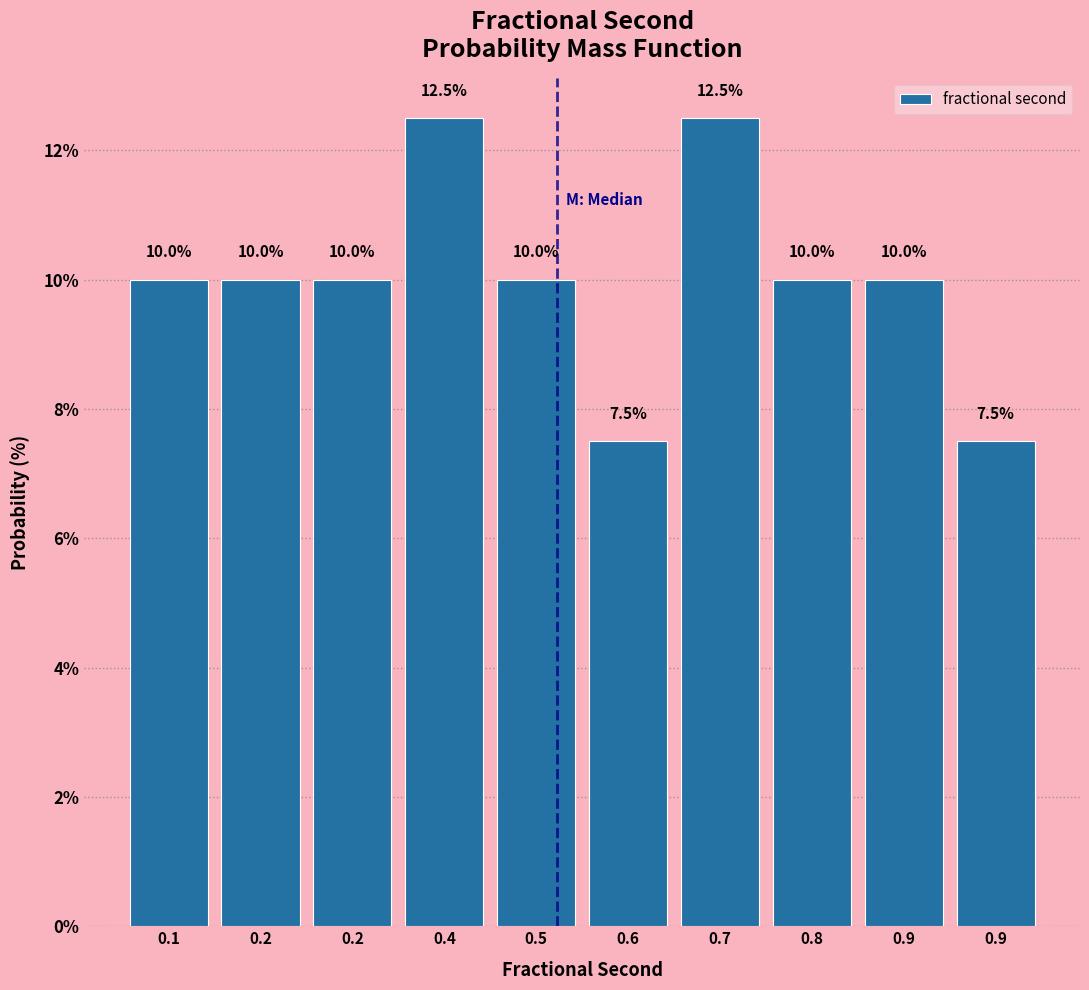

How many data points does each series have?

10